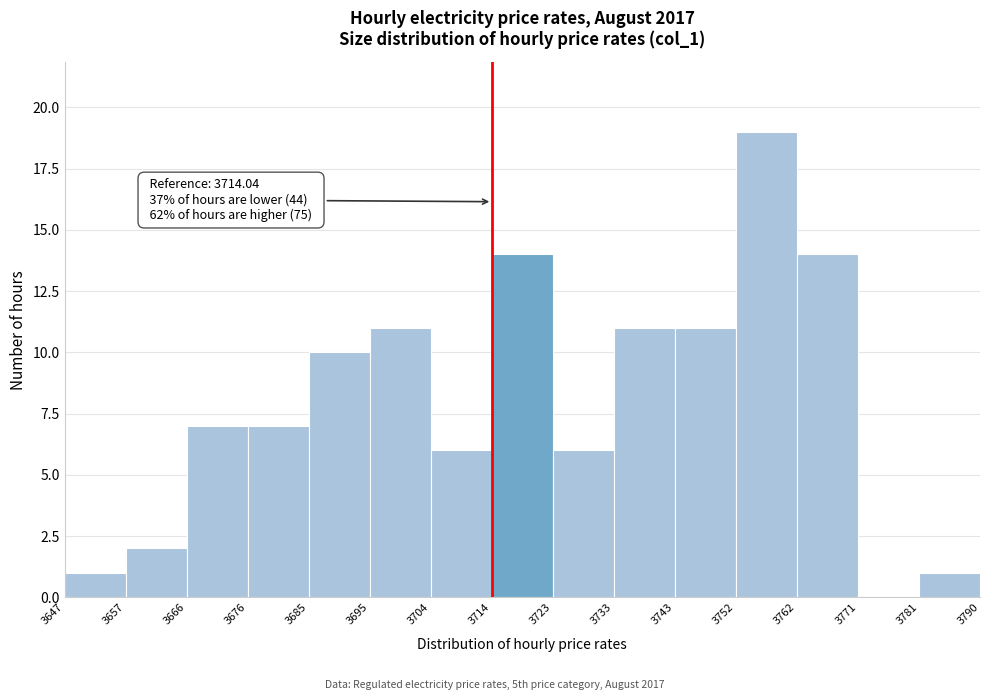

Over which range of the x-axis is the bar tallest?

3752 to 3762